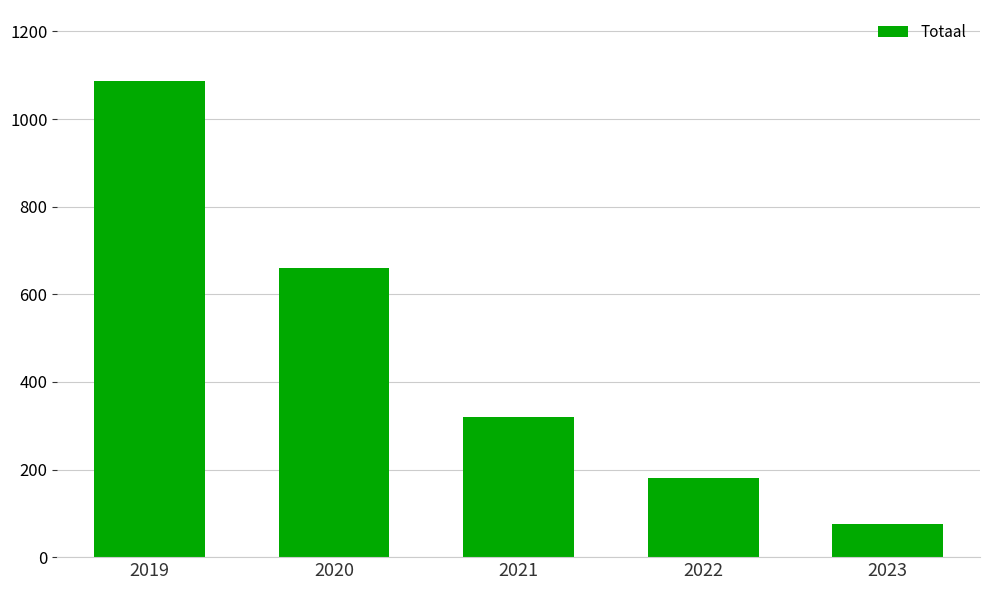

What is the greatest value displayed?

1086